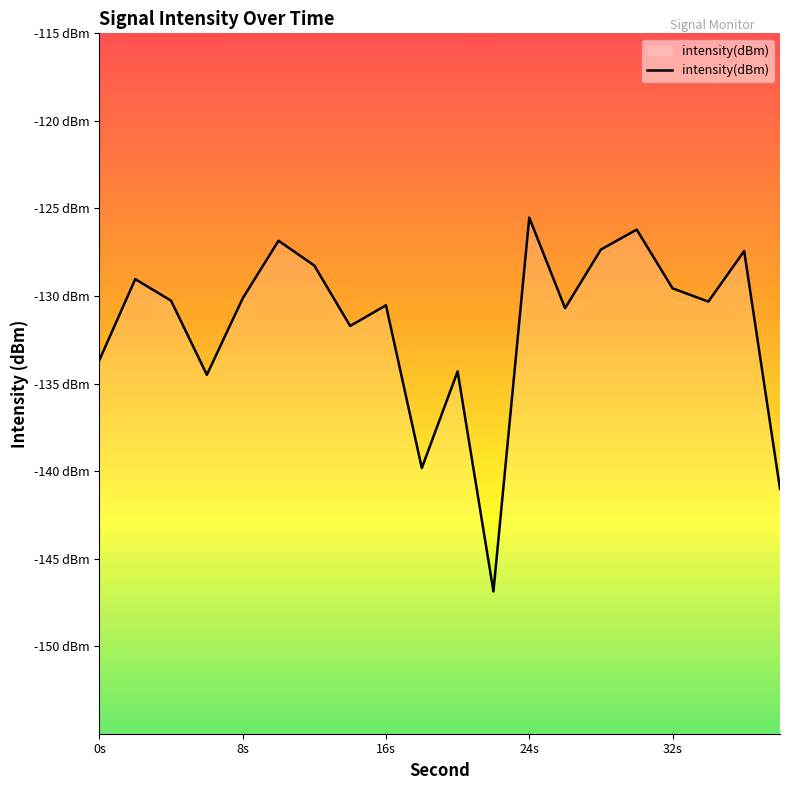

Reading left to right, extract all data points from this chart.

-133.7	-129.0	-130.3	-134.5	-130.1	-126.8	-128.3	-131.7	-130.5	-139.8	-134.3	-146.9	-125.5	-130.7	-127.3	-126.2	-129.6	-130.3	-127.4	-141.0